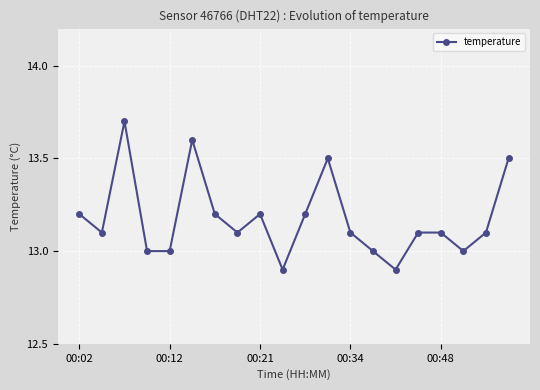

What is the sum of all values?

263.5